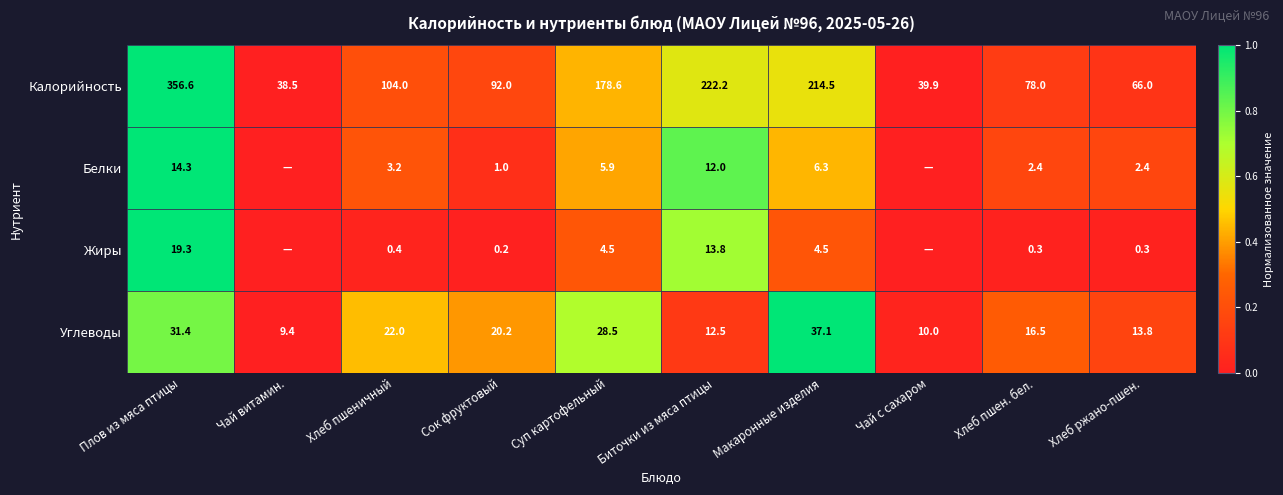

What is the difference between the maximum and second lowest values in the Калорийность series?

316.7